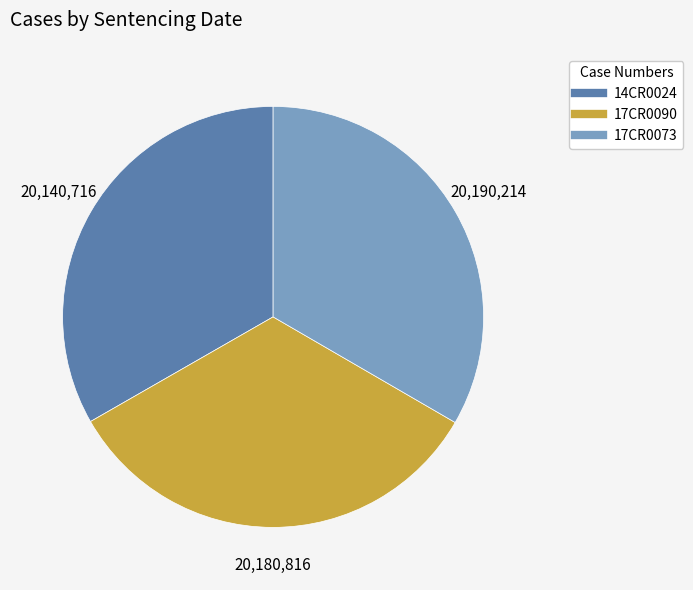

What is the ratio of the value at 17CR0090 to the value at 14CR0024?

1.0